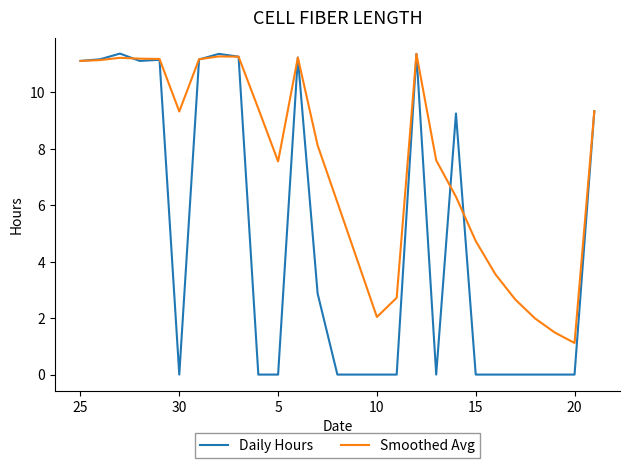

How many lines are shown in the chart?

2